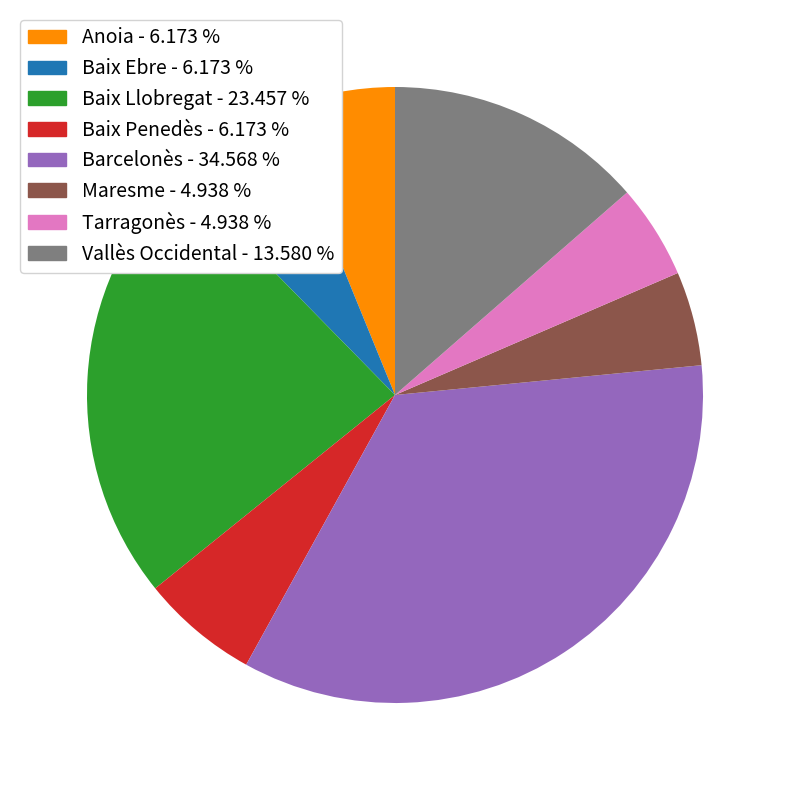

Between Anoia and Barcelonès, which is larger?

Barcelonès